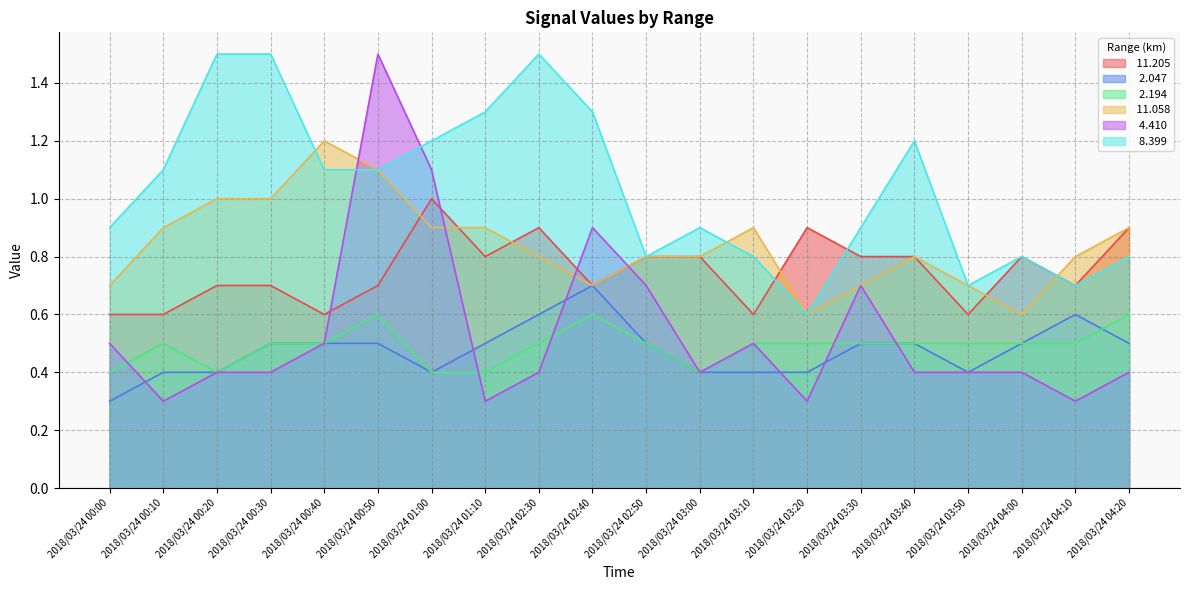

Between which two adjacent categories do   2.194 and   4.410 first intersect?

2018/03/24 00:00 and 2018/03/24 00:10